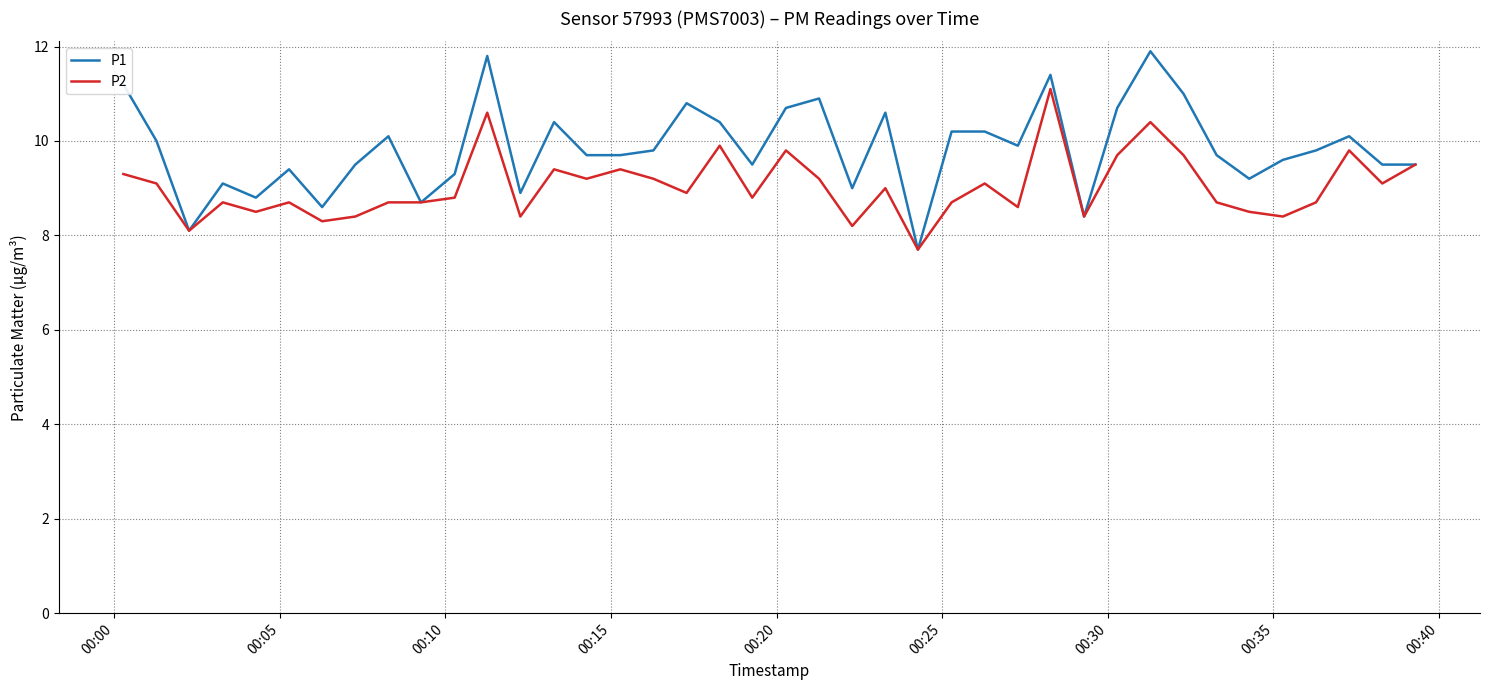

Which series has the largest total across all categories?

P1